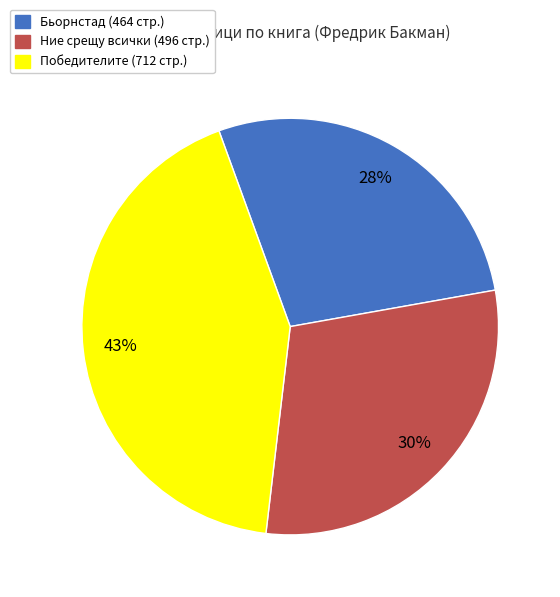

Is there any slice that represents more than half of the pie?

No